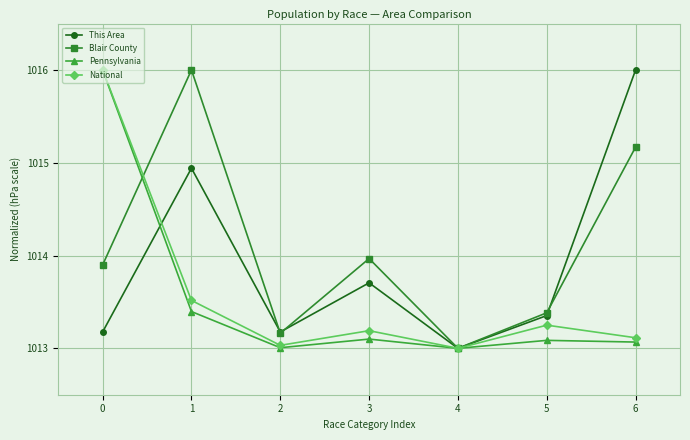

Where is the first local maximum for National?

3